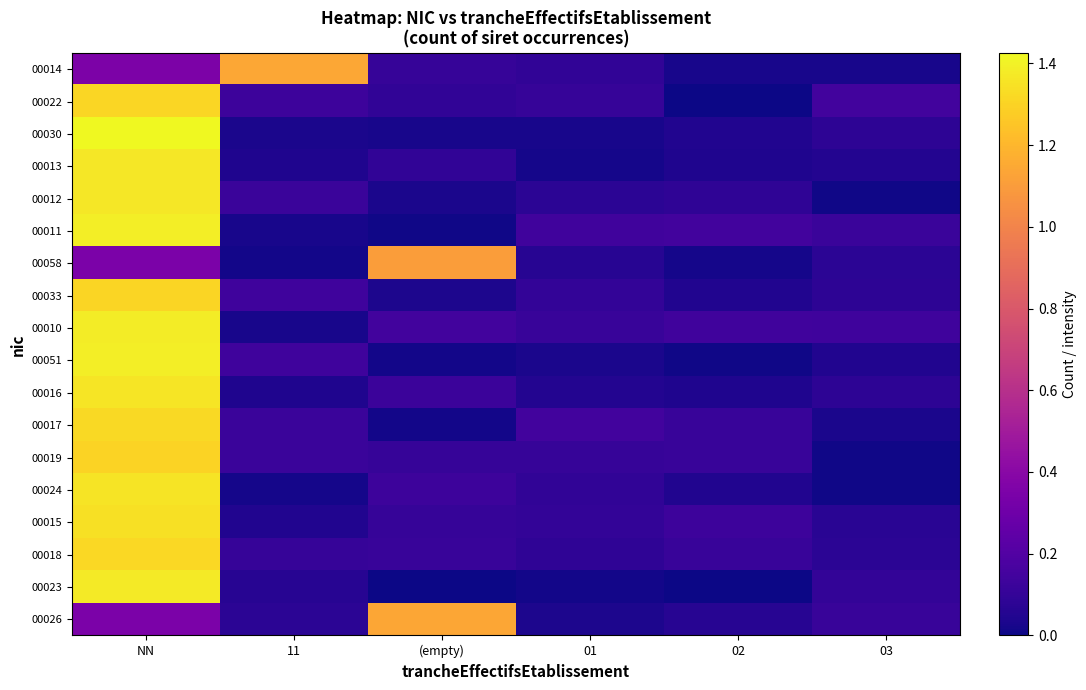

At which category is the sum across all series the highest?

NN